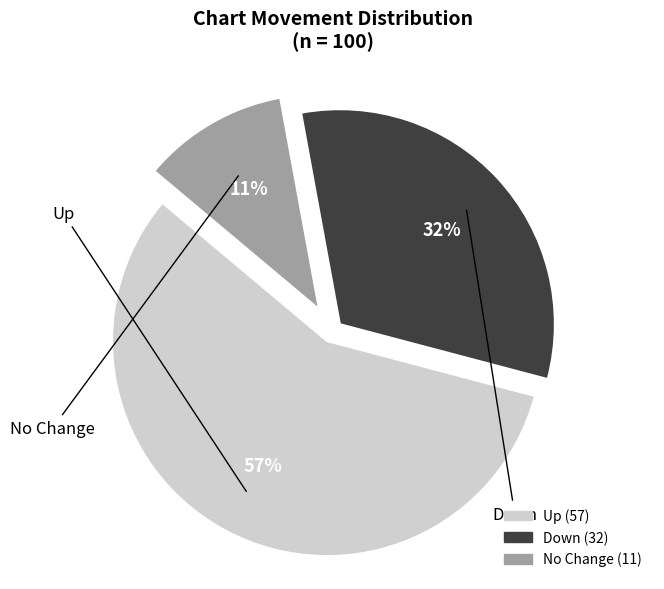

To the nearest percent, what is the difference between the largest and smallest slice percentages?

46%